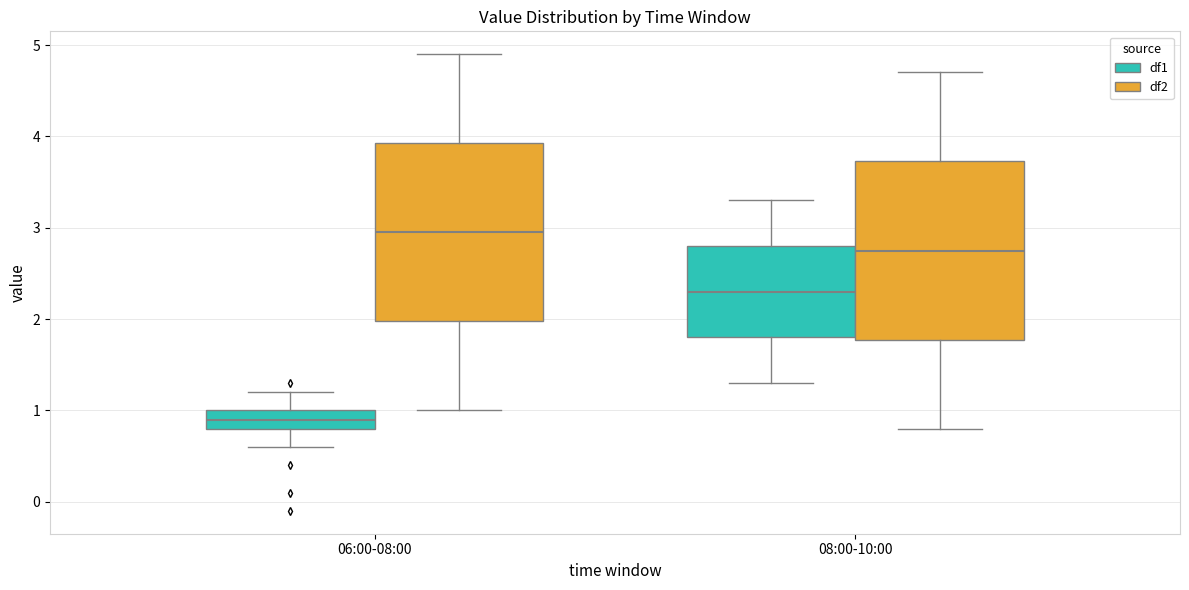

Which box's median line is the lowest?

06:00-08:00 (df1)